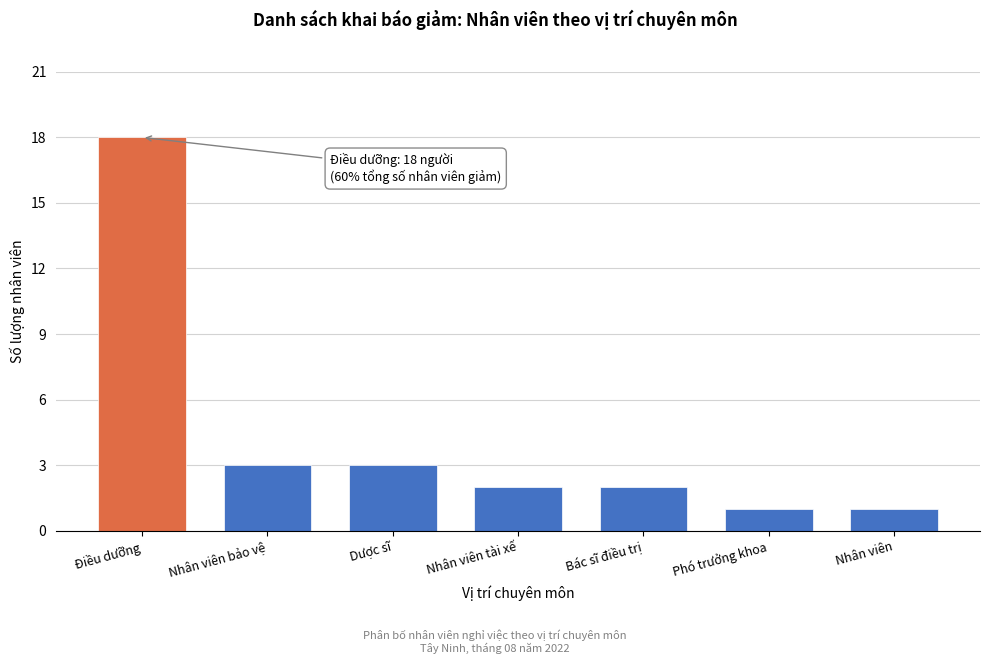

Reading right to left, list all the values displayed in this chart.

Nhân viên=1	Phó trưởng khoa=1	Bác sĩ điều trị=2	Nhân viên tài xế=2	Dược sĩ=3	Nhân viên bảo vệ=3	Điều dưỡng=18